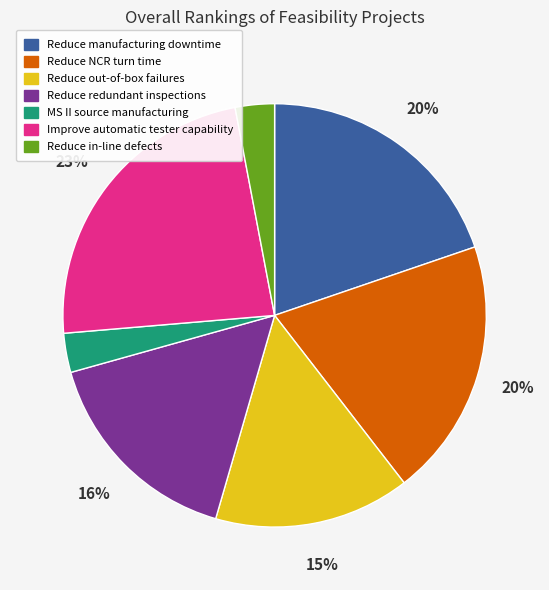

Do Reduce in-line defects and Reduce out-of-box failures together represent more than half of the pie?

No